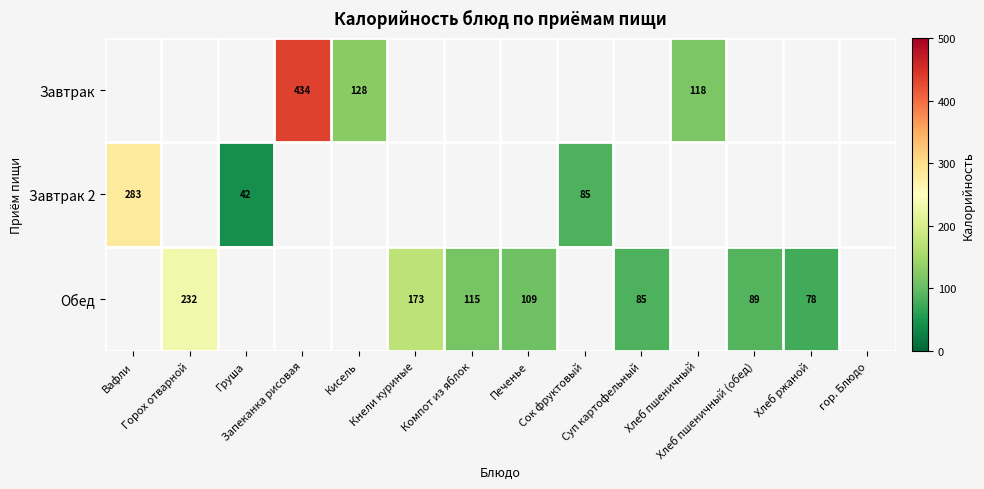

List the labels in order of row_0 value, smallest first.

Вафли, Горох отварной, Груша, Кнели куриные, Компот из яблок, Печенье, Сок фруктовый, Суп картофельный, Хлеб пшеничный (обед), Хлеб ржаной, гор. Блюдо, Хлеб пшеничный, Кисель, Запеканка рисовая